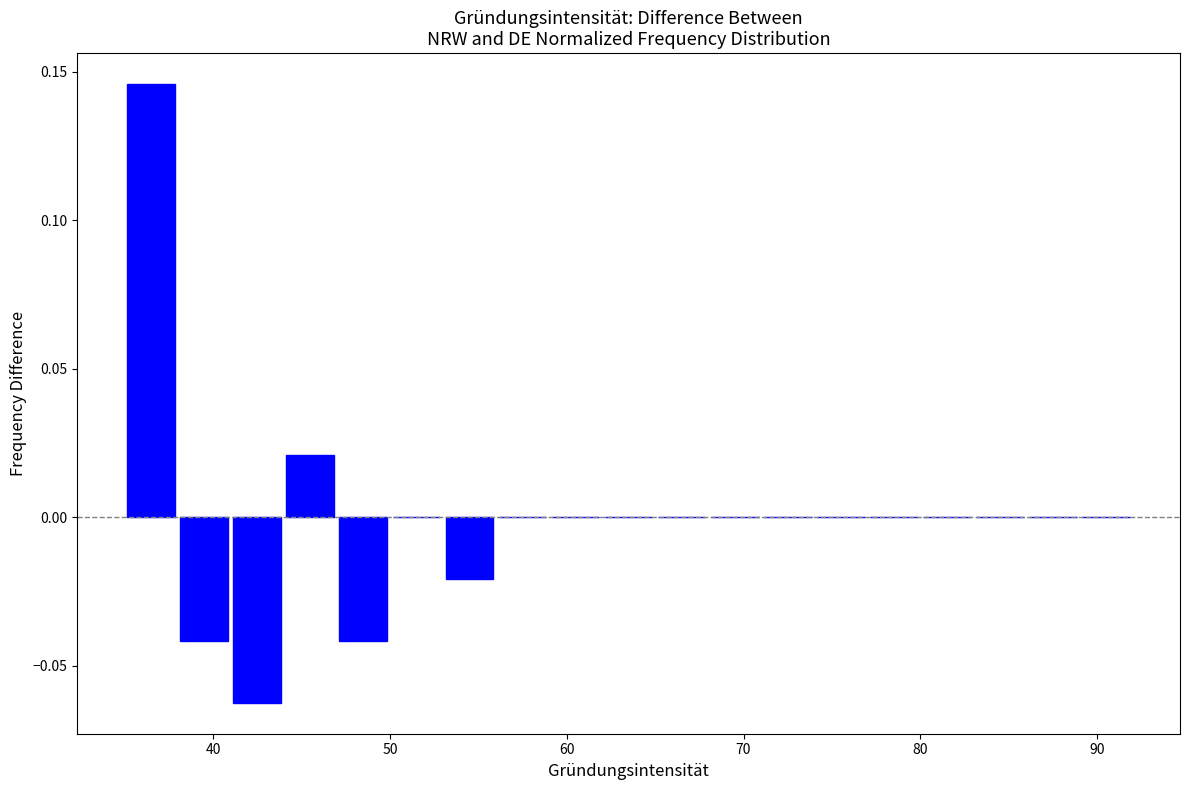

Read against the x-axis, roughly where is the centre of the tallest bar?

37